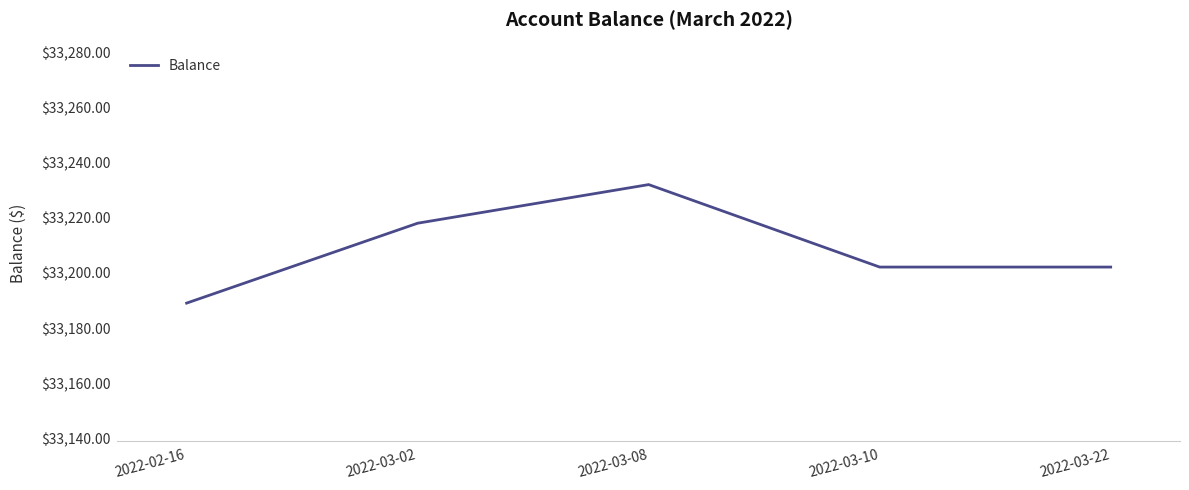

Count the number of categories in the chart.

5